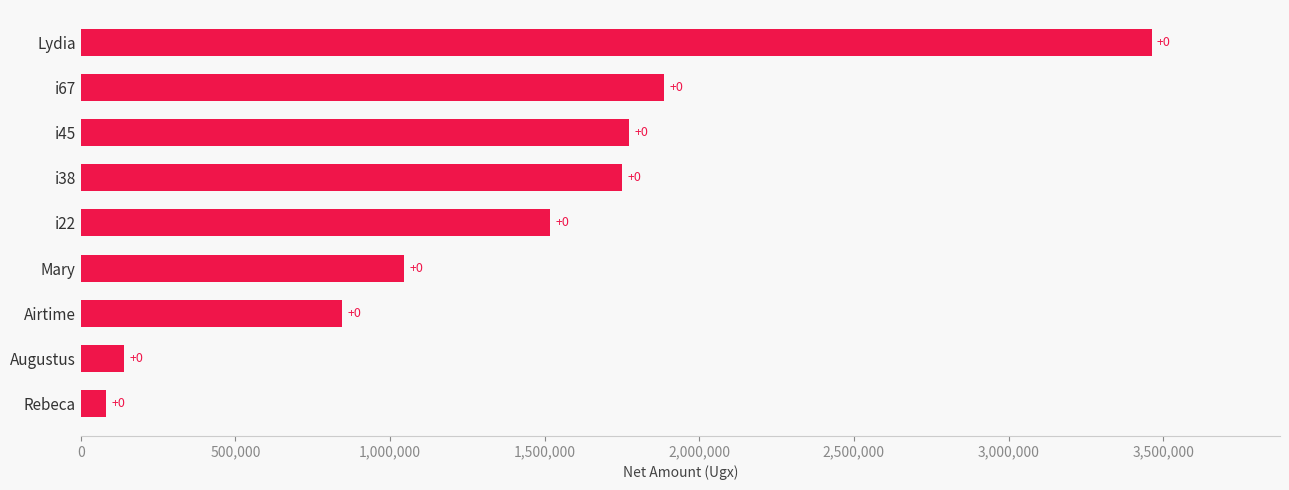

Are the bars horizontal?

Yes